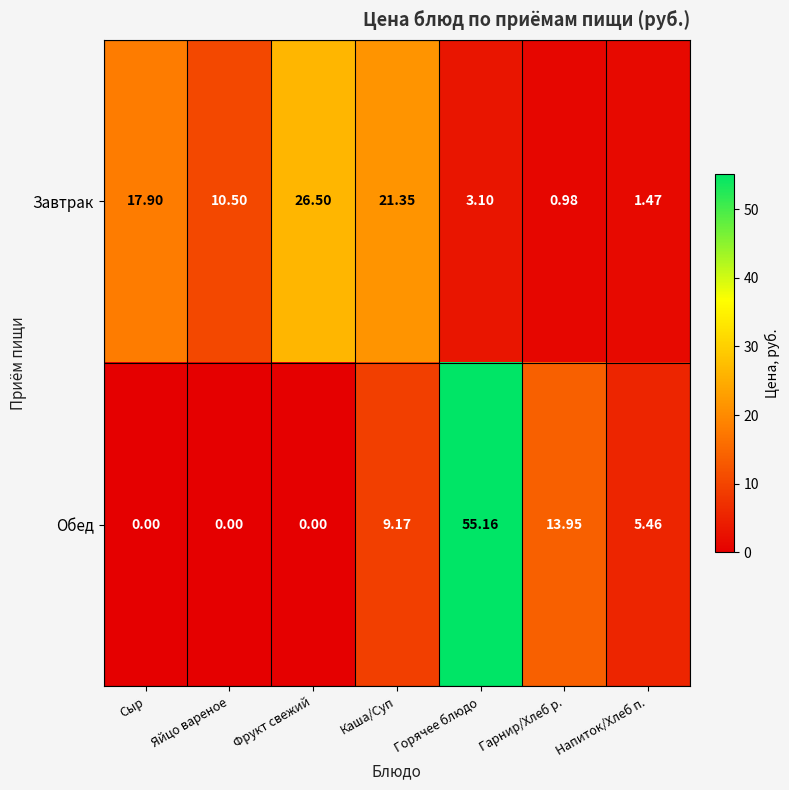

Is the value of Обед at Фрукт свежий greater than the value of Завтрак at Напиток/Хлеб п.?

No